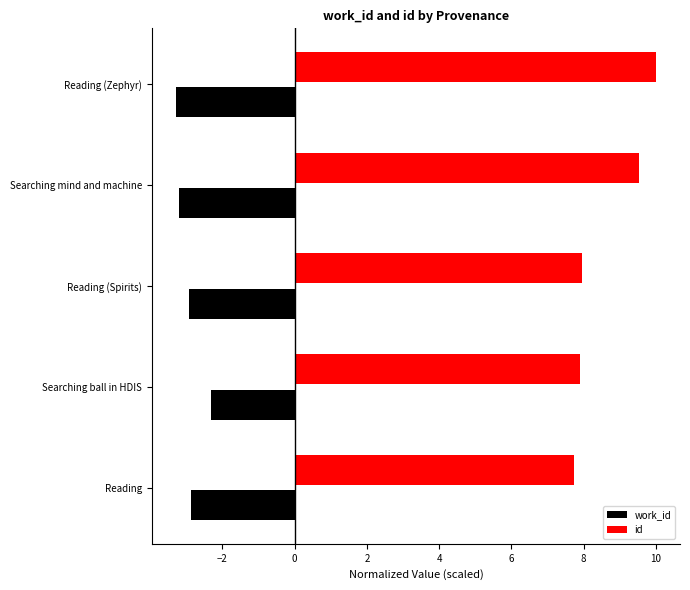

The work_id series shows -4.7 at Reading. True or false?

False